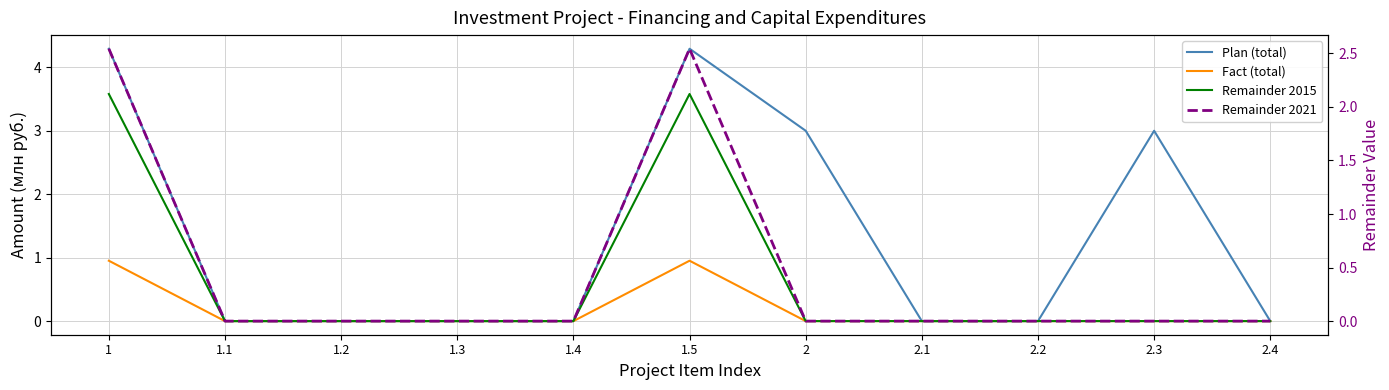

List the series in order of their overall mean, lowest first.

Fact (total), Remainder 2021, Remainder 2015, Plan (total)